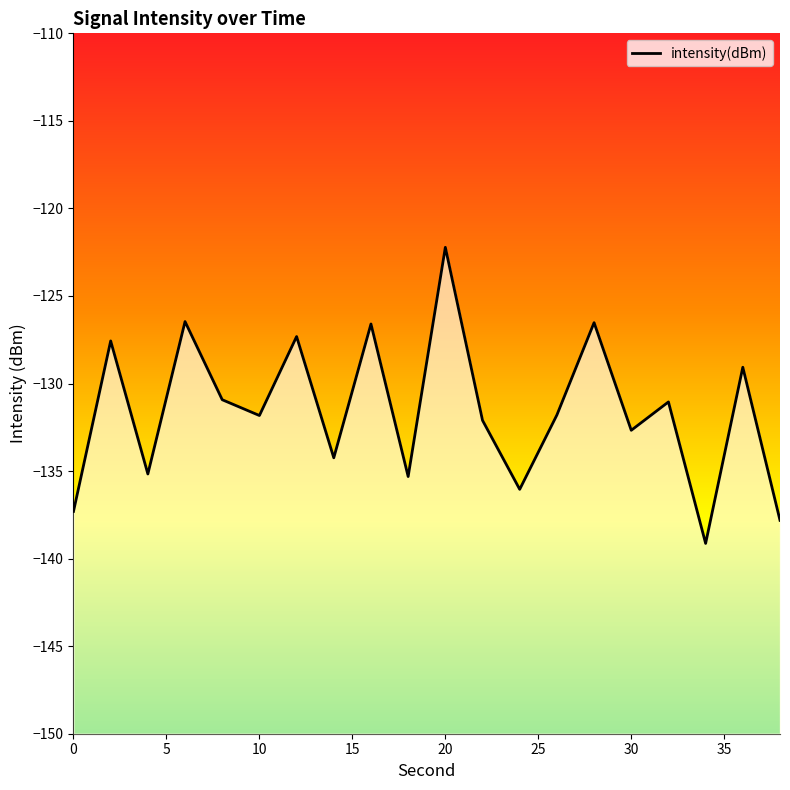

How many data points does each series have?

20